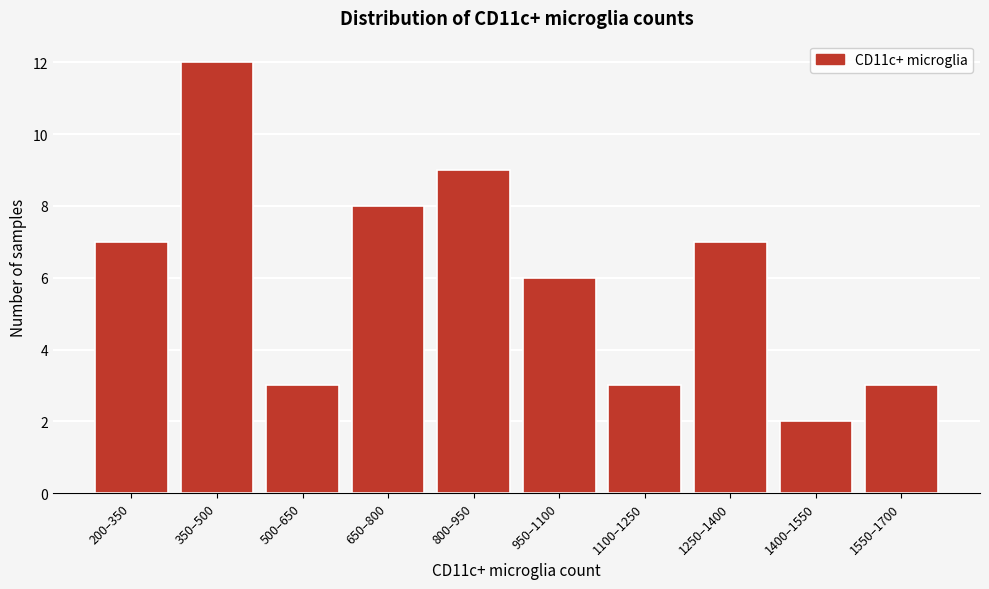

Reading left to right, transcribe all the data shown in this chart.

7	12	3	8	9	6	3	7	2	3